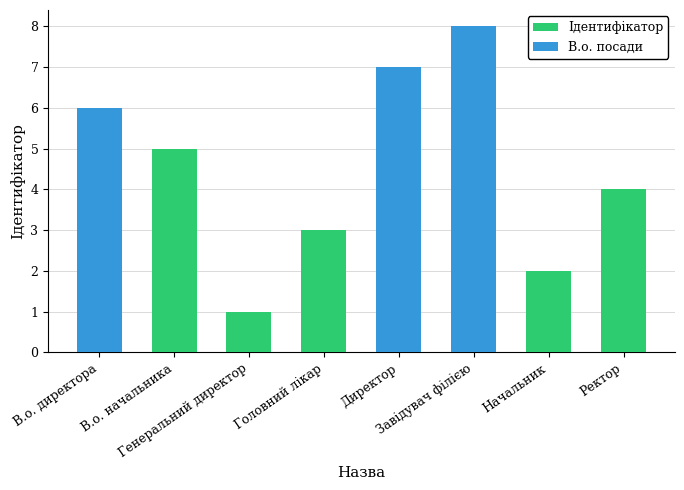

At which category is the sum across all series the highest?

Завідувач філією